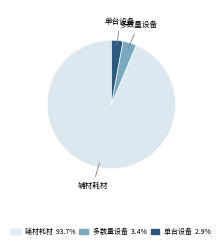

Does any single category account for the majority?

Yes